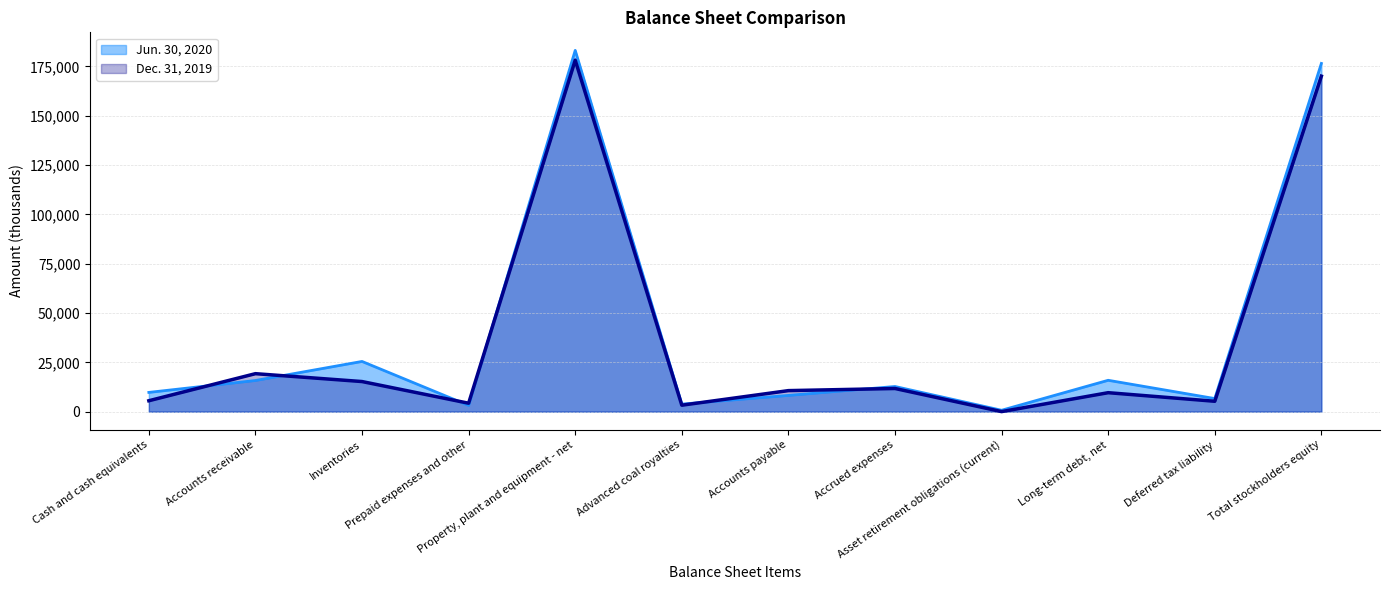

How many times do Dec. 31, 2019 line and Jun. 30, 2020 line cross each other?

6